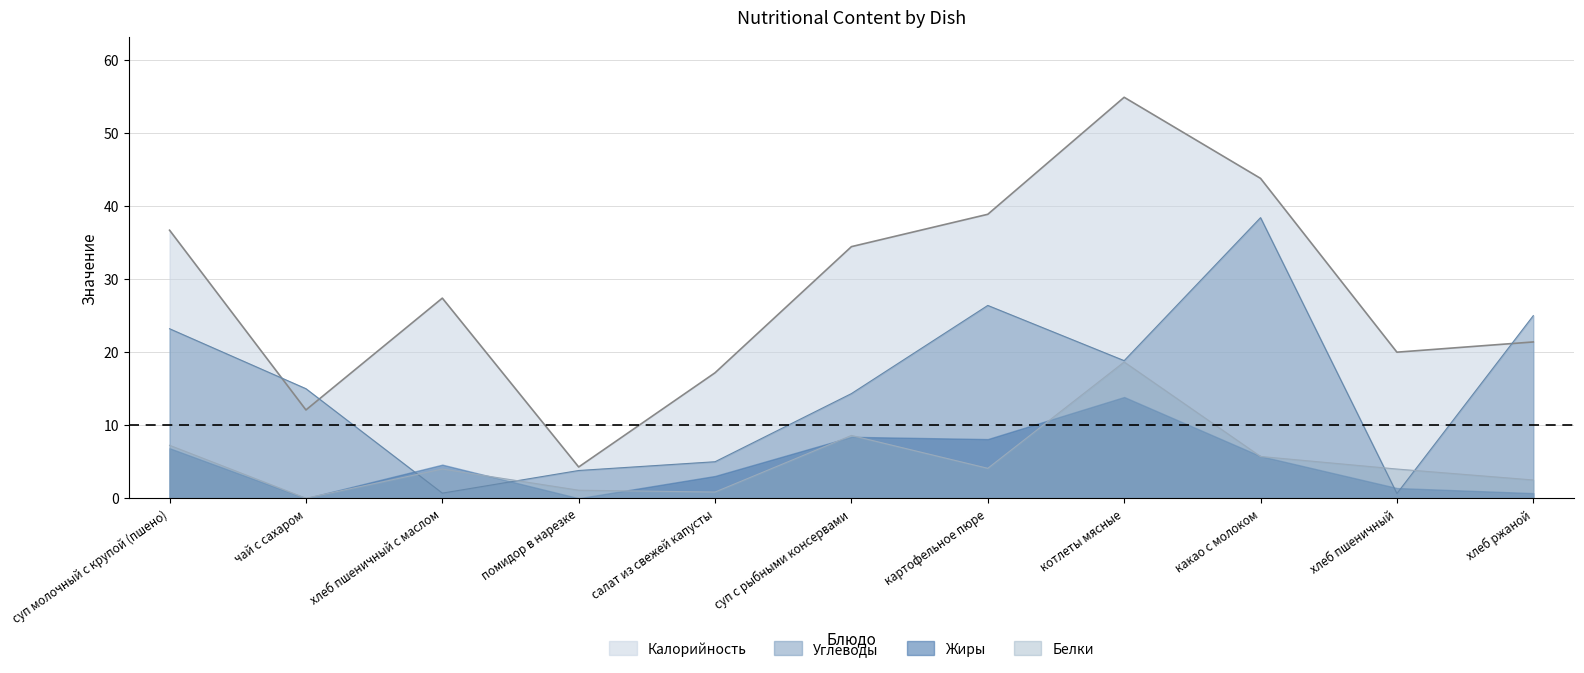

At which label does Углеводы reach its minimum?

хлеб пшеничный